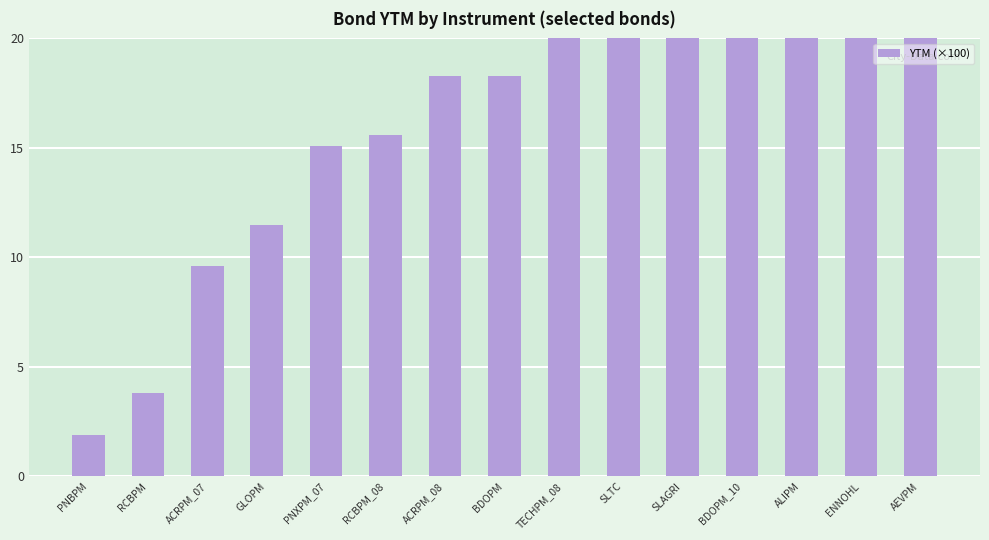

Count the number of data series in this chart.

1